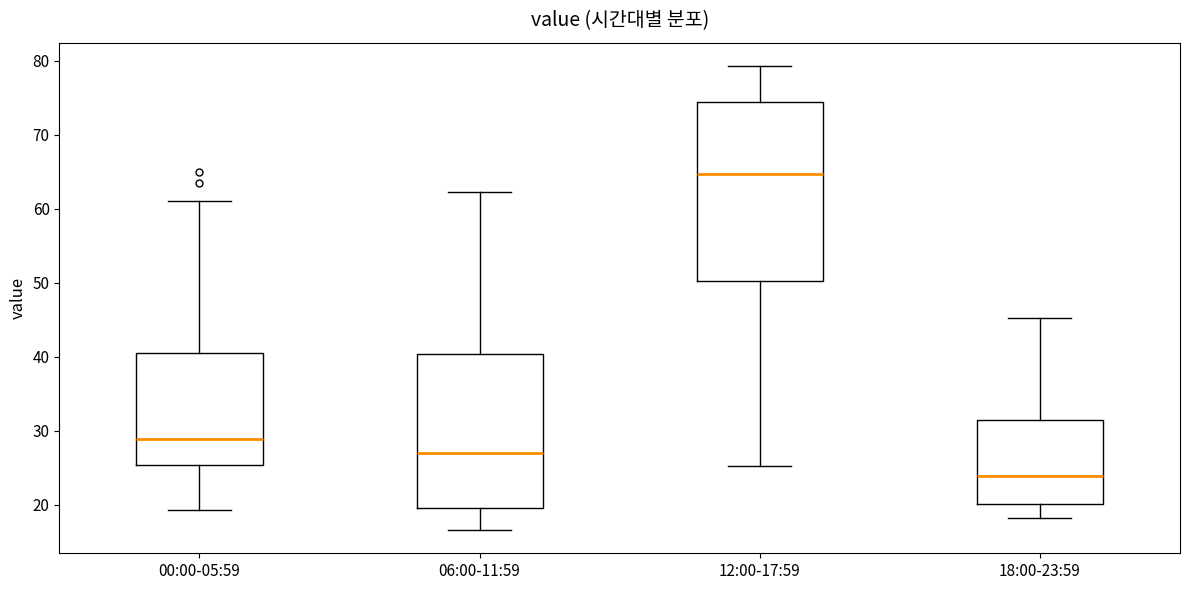

Where does the lower whisker of the box for 12:00-17:59 end on the y-axis? The values are not printed on the chart, so give them approximately, as read against the axis.

25